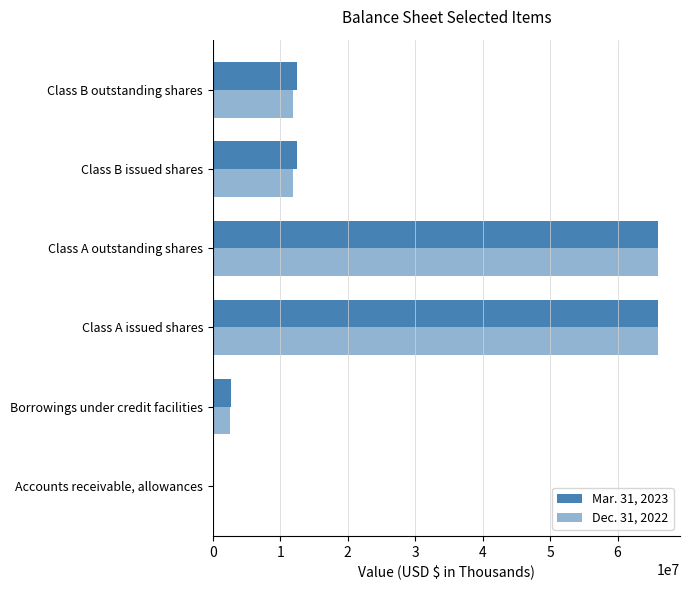

Count the number of data series in this chart.

2